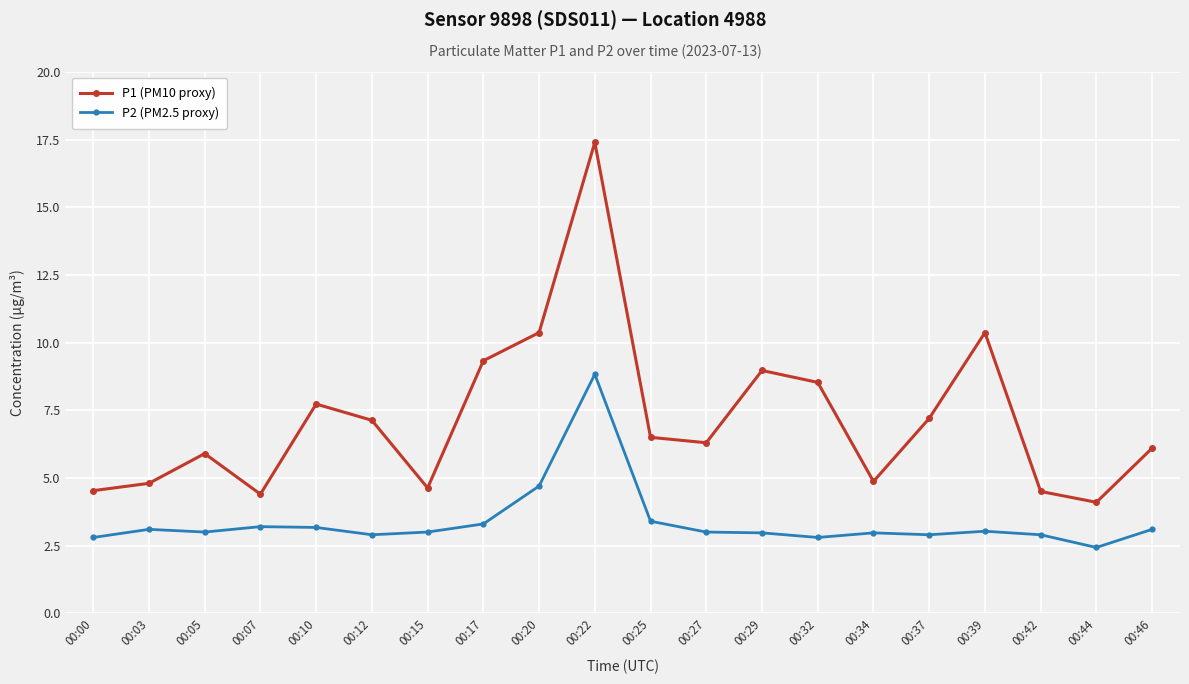

What is the total value across all series at 00:34?

7.8